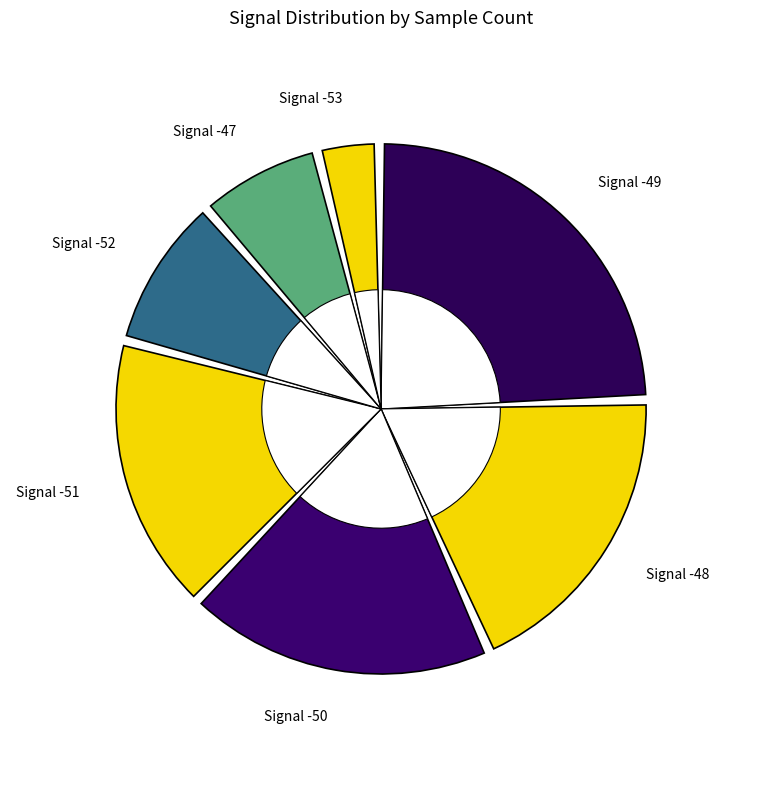

Count the number of slices in the pie.

7